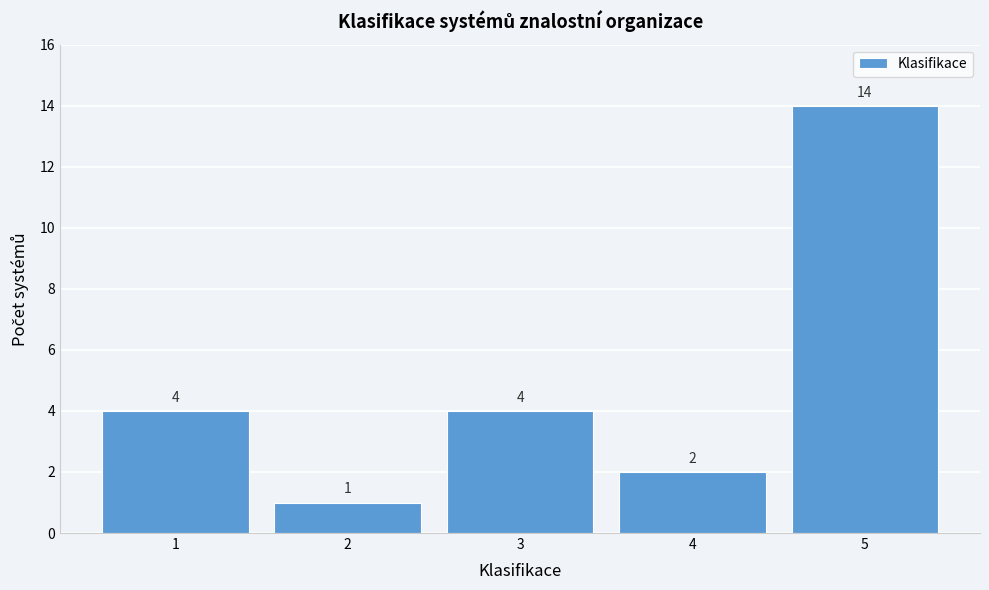

Reading left to right, list all the values displayed in this chart.

1=4	2=1	3=4	4=2	5=14